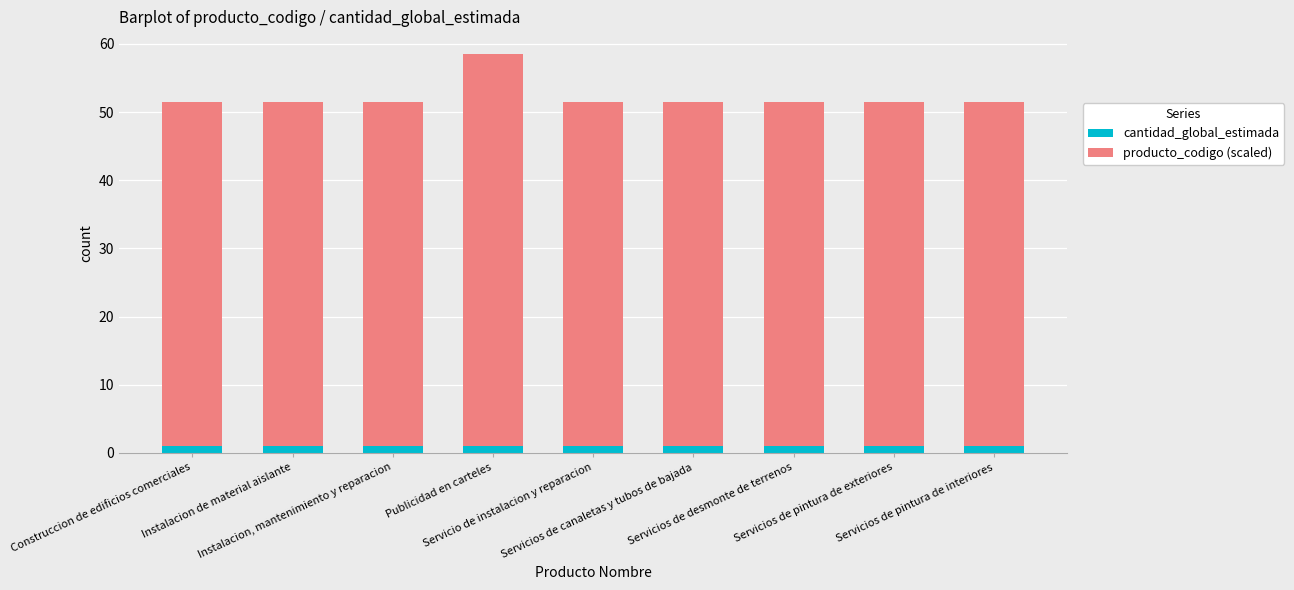

What is the sum of all cantidad_global_estimada values?

9.0